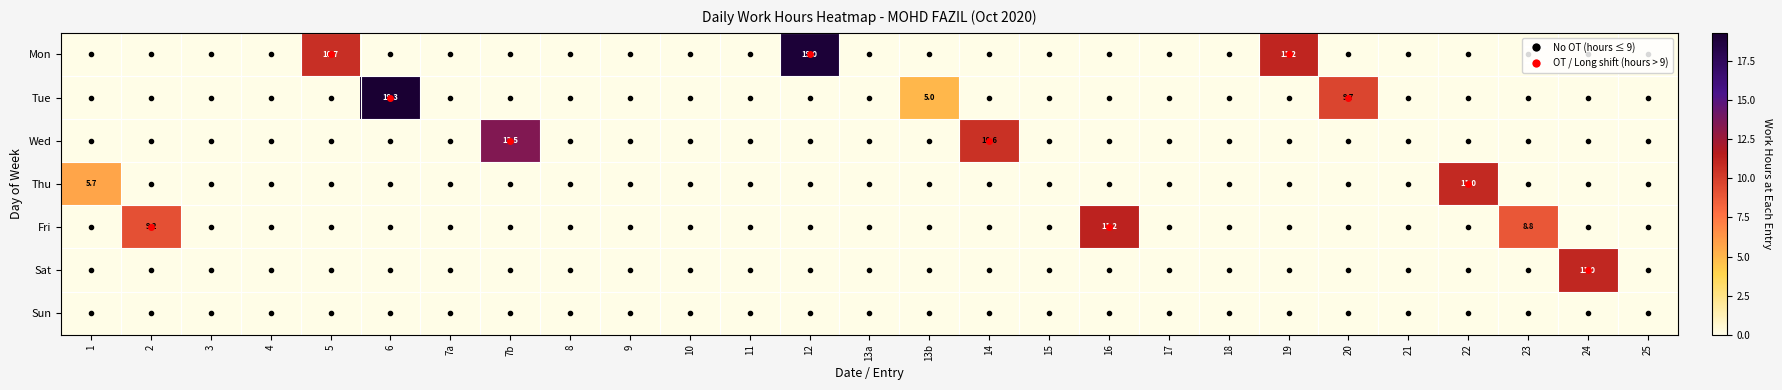

The Sat series shows -4.8 at 20. True or false?

False